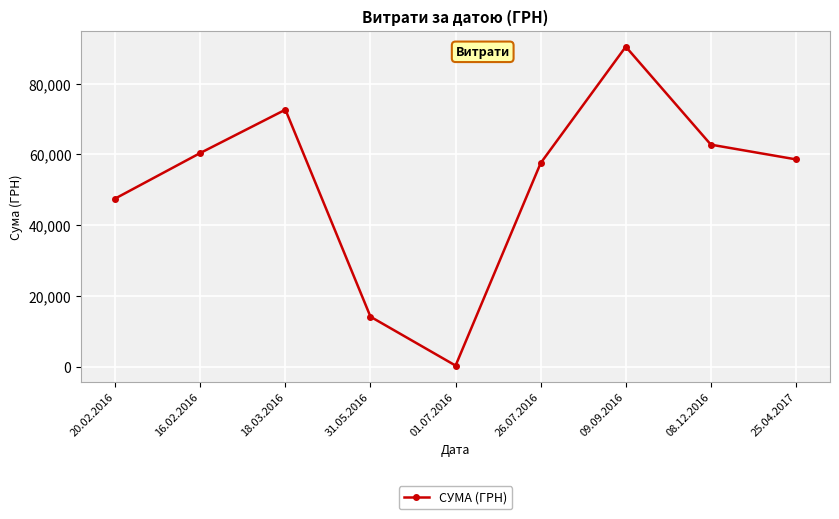

Reading right to left, extract all data points from this chart.

58597.0	62756.5	90448.4	57552.3	300.0	14118.3	72642.0	60402.0	47525.0